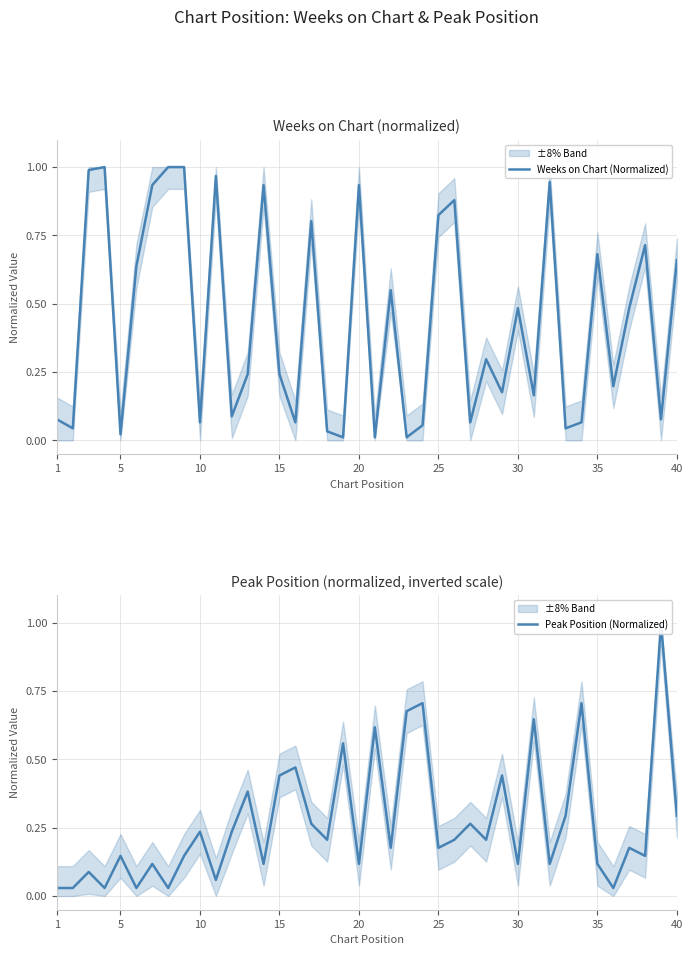

Which series has the largest range (max minus min)?

Weeks on Chart (Normalized)